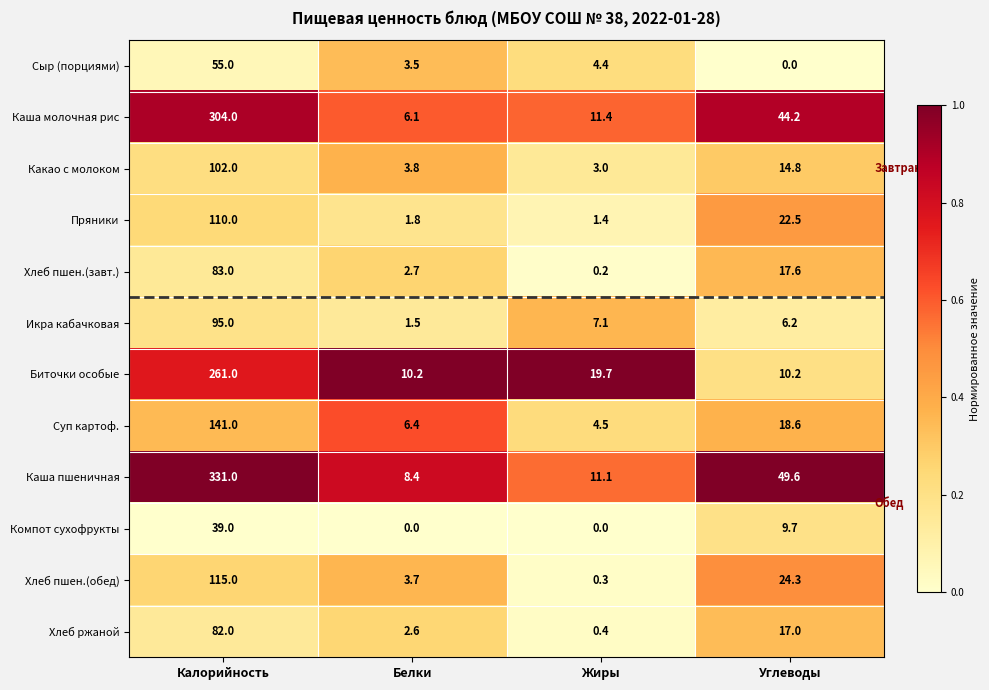

Is it true that Каша пшеничная equals 3.4 at Жиры?

False